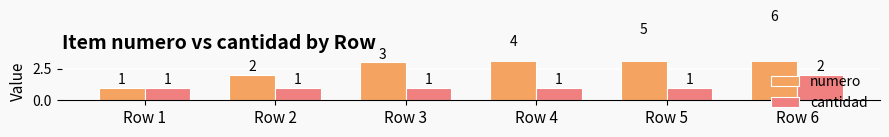

True or false: cantidad has a value of 1 at Row 2.

True